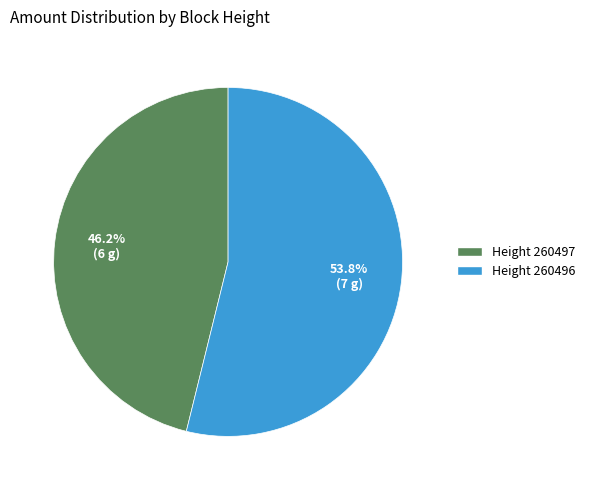

What is the largest slice in the pie chart?

Height 260496